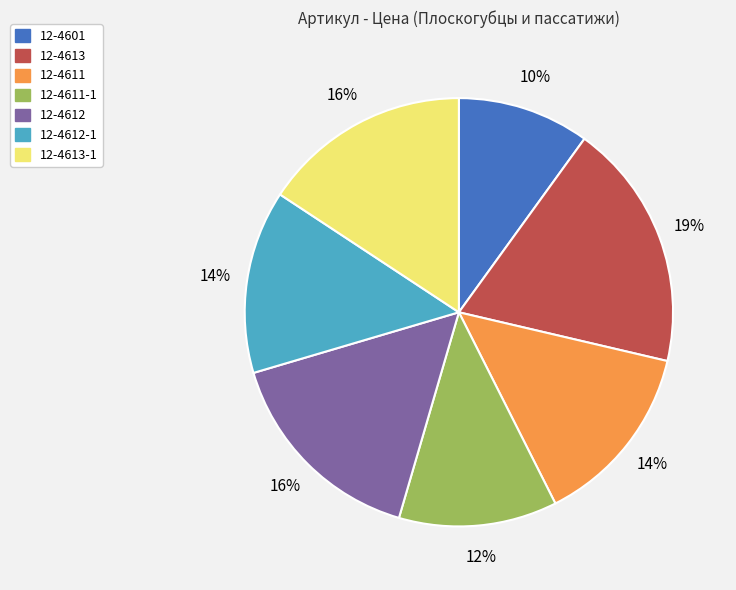

To the nearest percent, what is the difference between the largest and smallest slice percentages?

9%